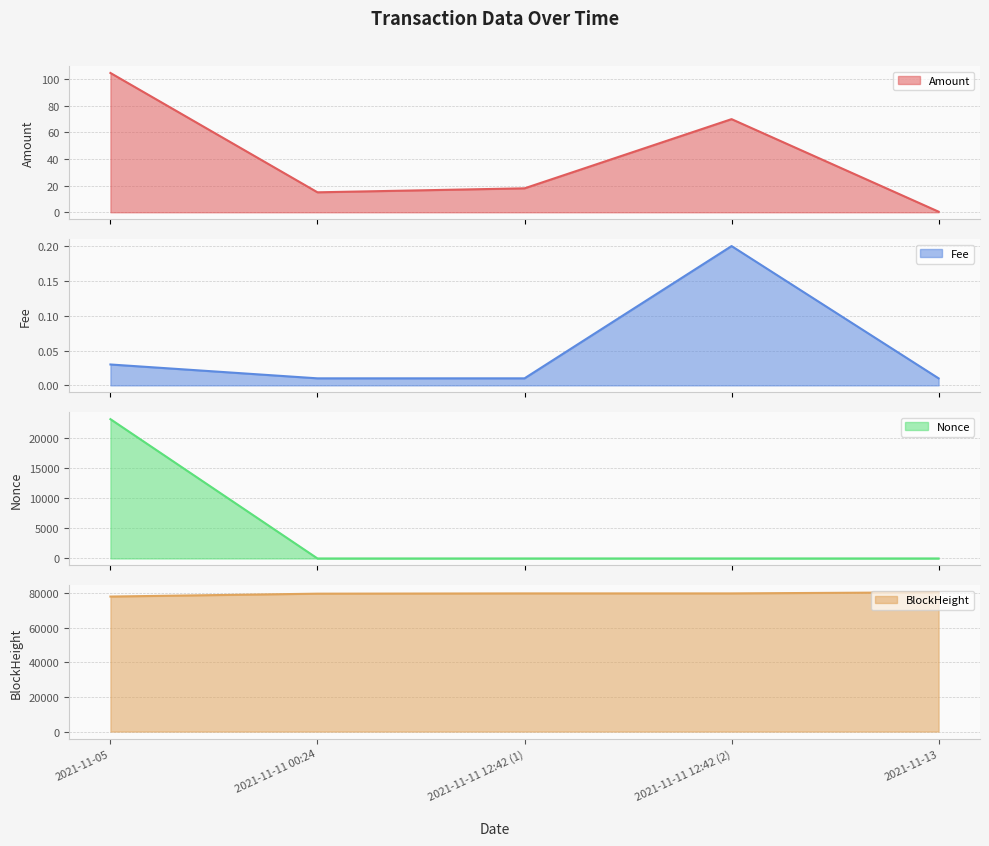

True or false: Fee line and BlockHeight line cross at least once.

False